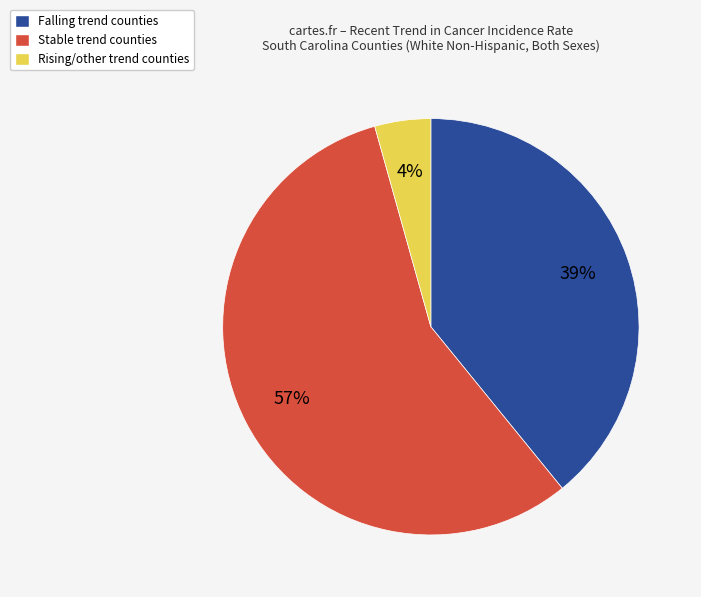

Is there a majority slice in this chart?

Yes